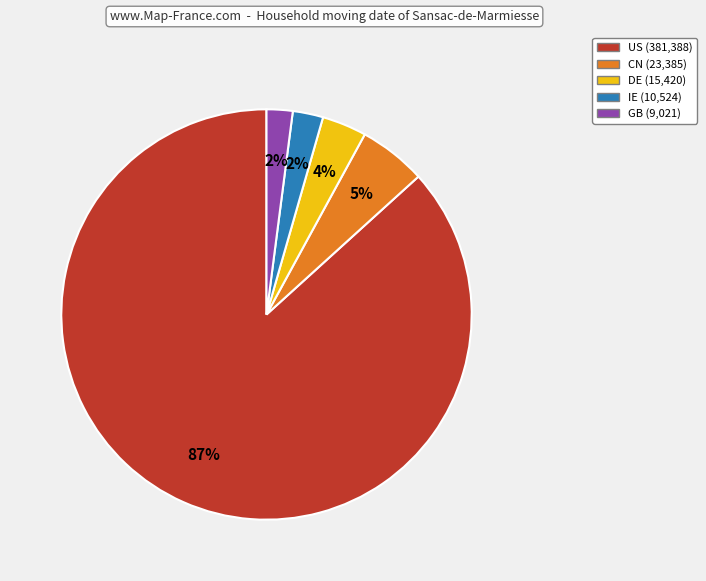

Is the sum of IE and GB greater than half?

No